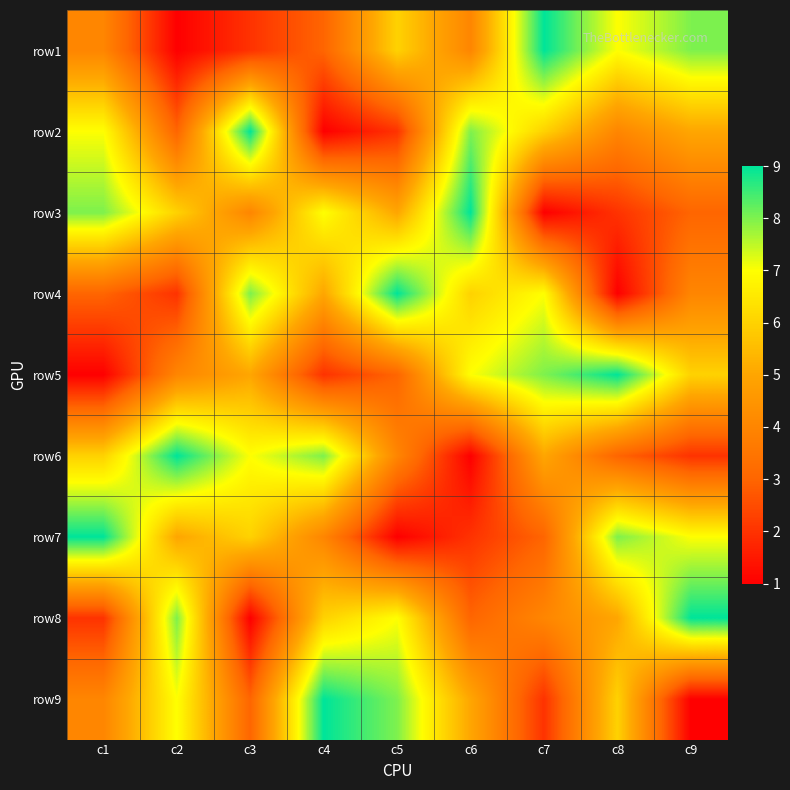

How many series are shown in this chart?

9